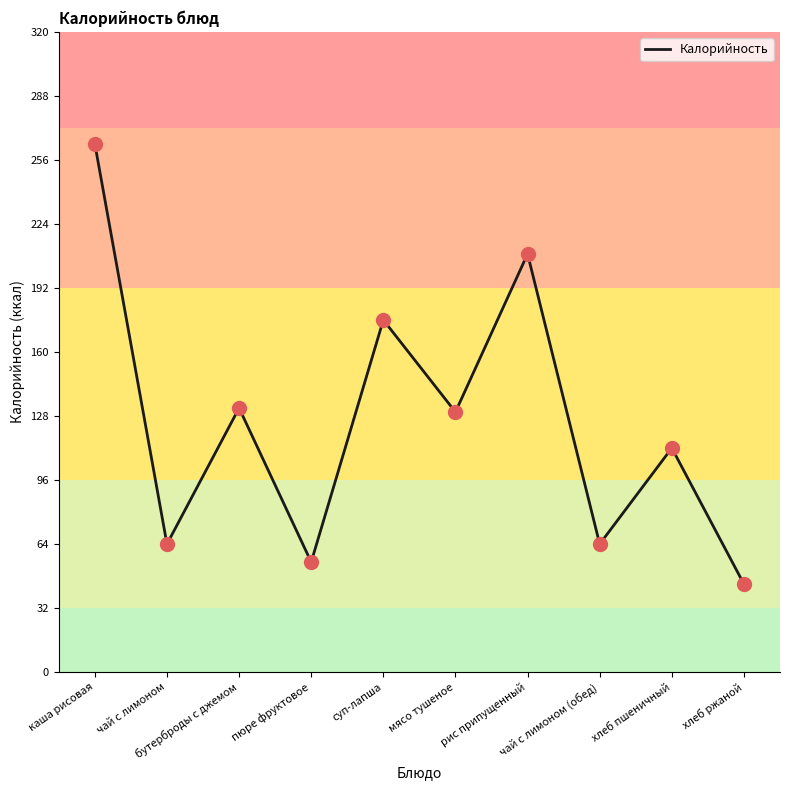

Which has a higher value, чай с лимоном (обед) or пюре фруктовое?

чай с лимоном (обед)